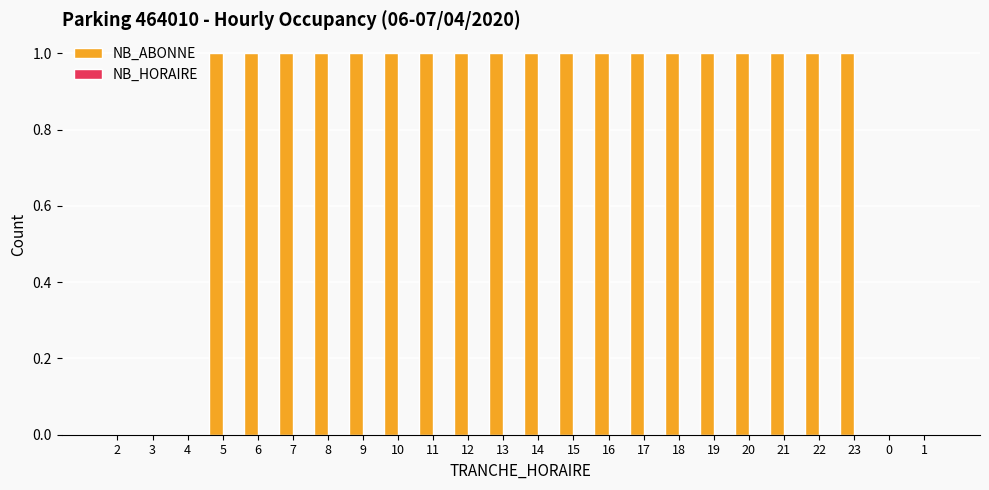

What is the sum of all values?

19